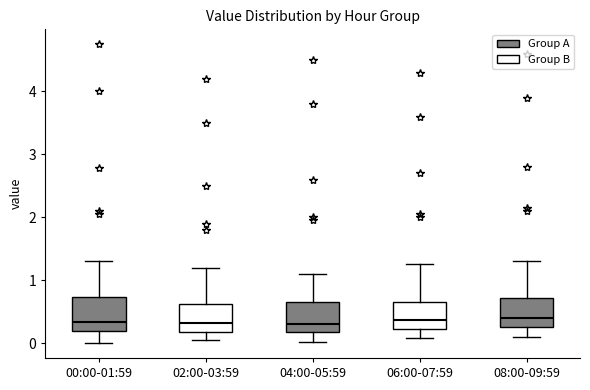

Reading left to right, read every box against the y-axis: the position of its median line, the range the box covers, and the ends of its whiskers. The values are not printed on the chart, so give them approximately, as read against the axis.

00:00-01:59: median 0.3, box 0.2 to 0.7, whiskers 0.0 to 1.3
02:00-03:59: median 0.3, box 0.2 to 0.6, whiskers 0.1 to 1.2
04:00-05:59: median 0.3, box 0.2 to 0.6, whiskers 0.0 to 1.1
06:00-07:59: median 0.4, box 0.2 to 0.7, whiskers 0.1 to 1.3
08:00-09:59: median 0.4, box 0.3 to 0.7, whiskers 0.1 to 1.3